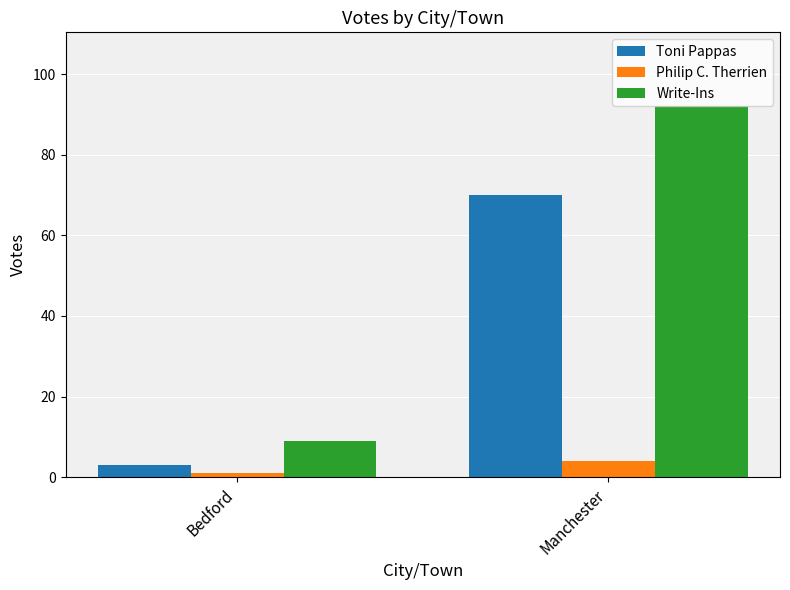

What is the value of the Philip C. Therrien bar at the 2nd from the left?

4